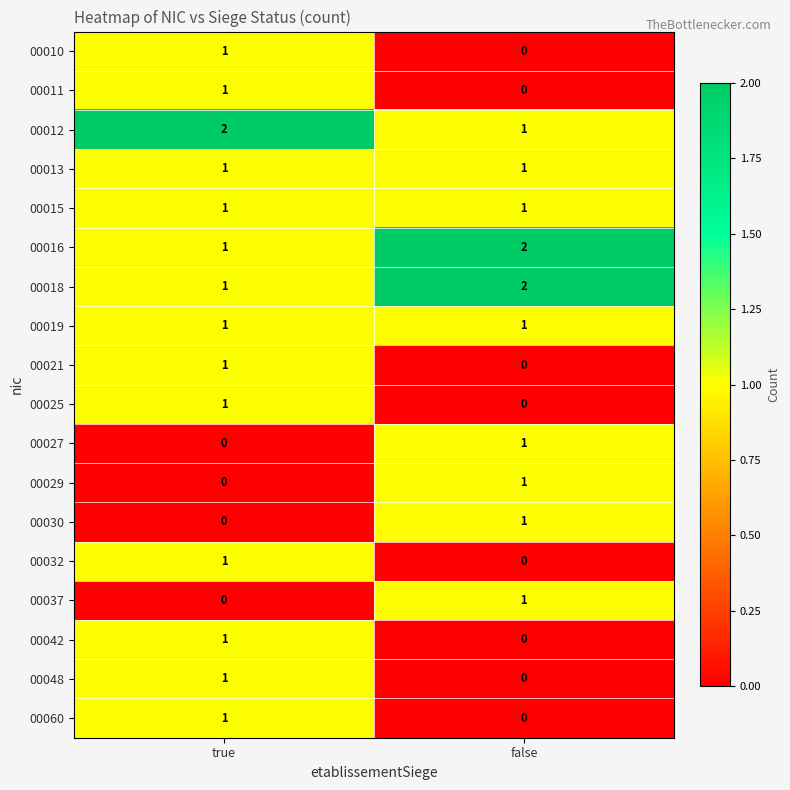

At which category is the sum across all series the highest?

true